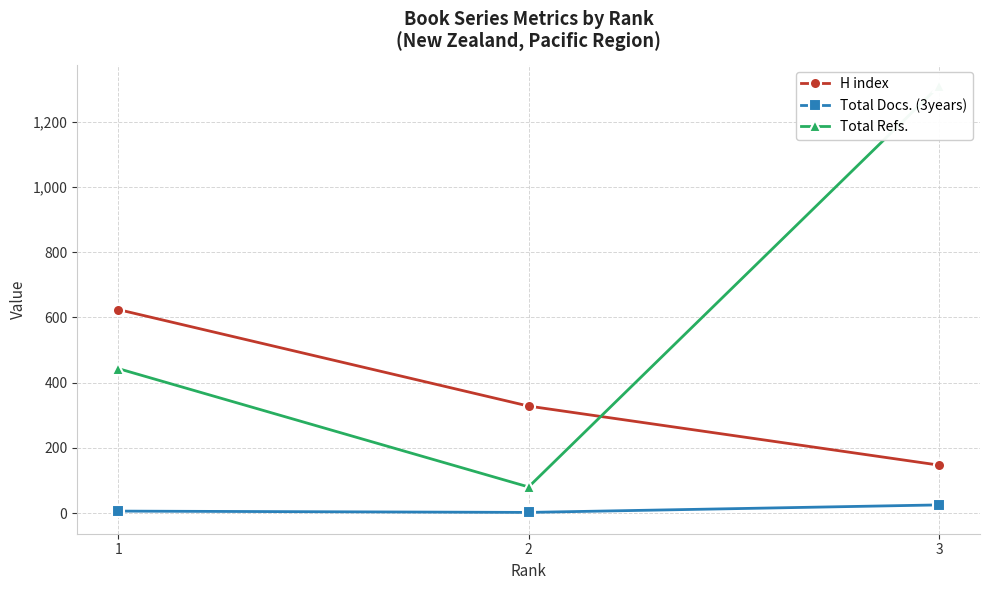

What are all the series names shown in the legend?

H index, Total Docs. (3years), Total Refs.